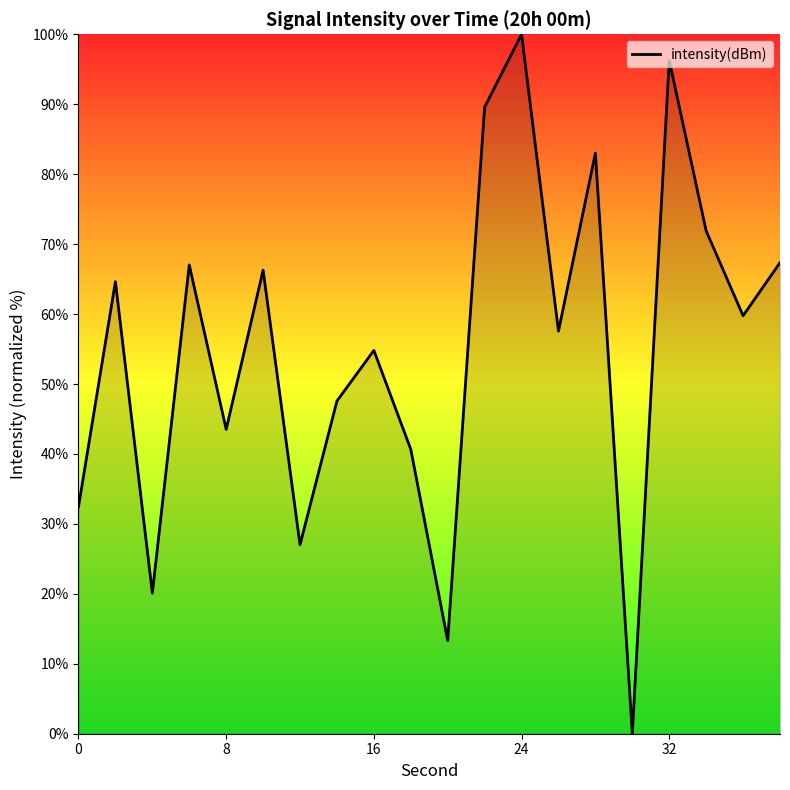

What is the greatest value displayed?

100.0